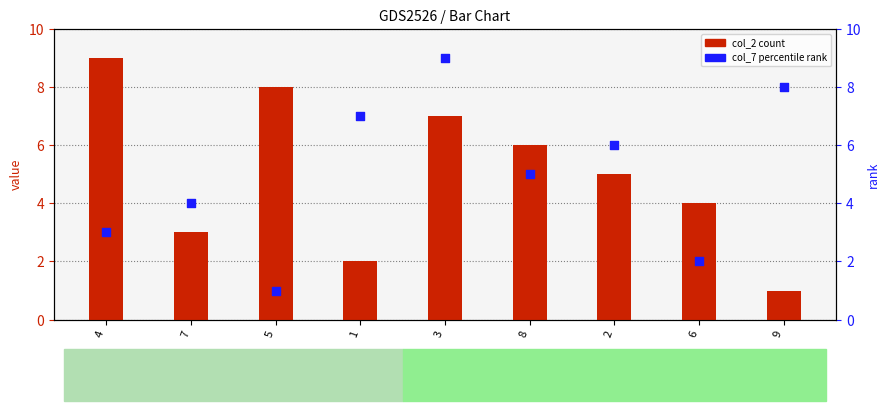

What is the total value across all series at 9?

9